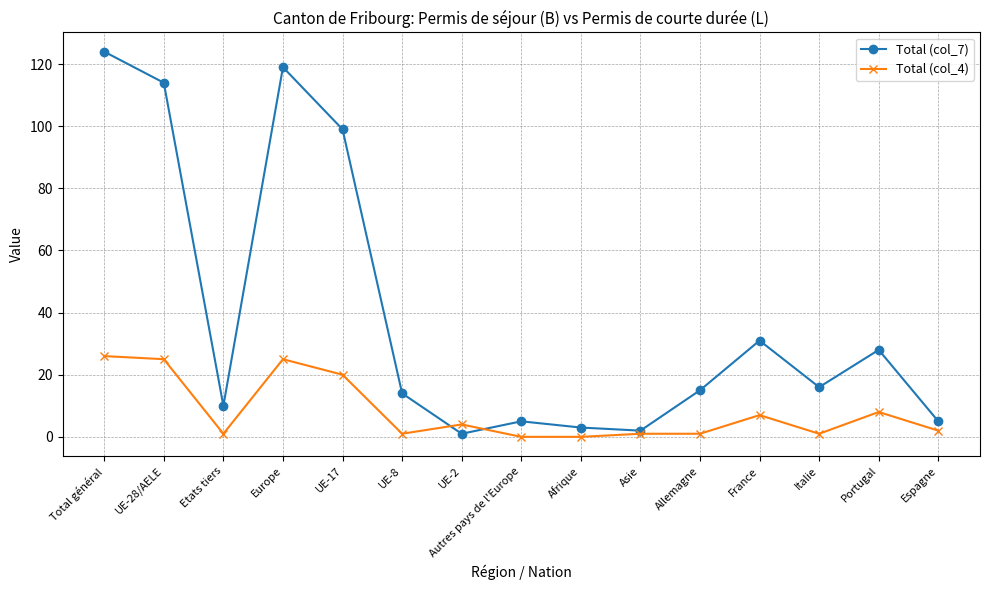

The Total (col_4) series shows 7 at France. True or false?

True